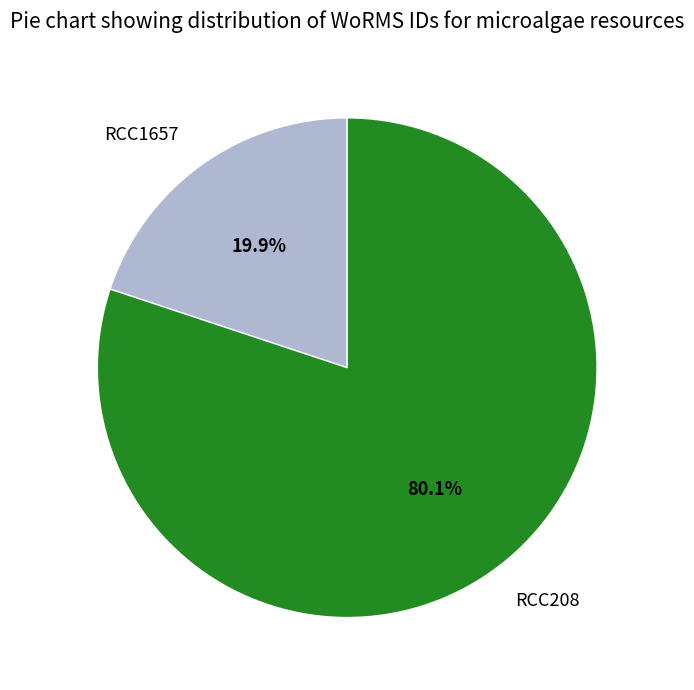

What is the ratio of the value at RCC208 to the value at RCC1657?

4.0